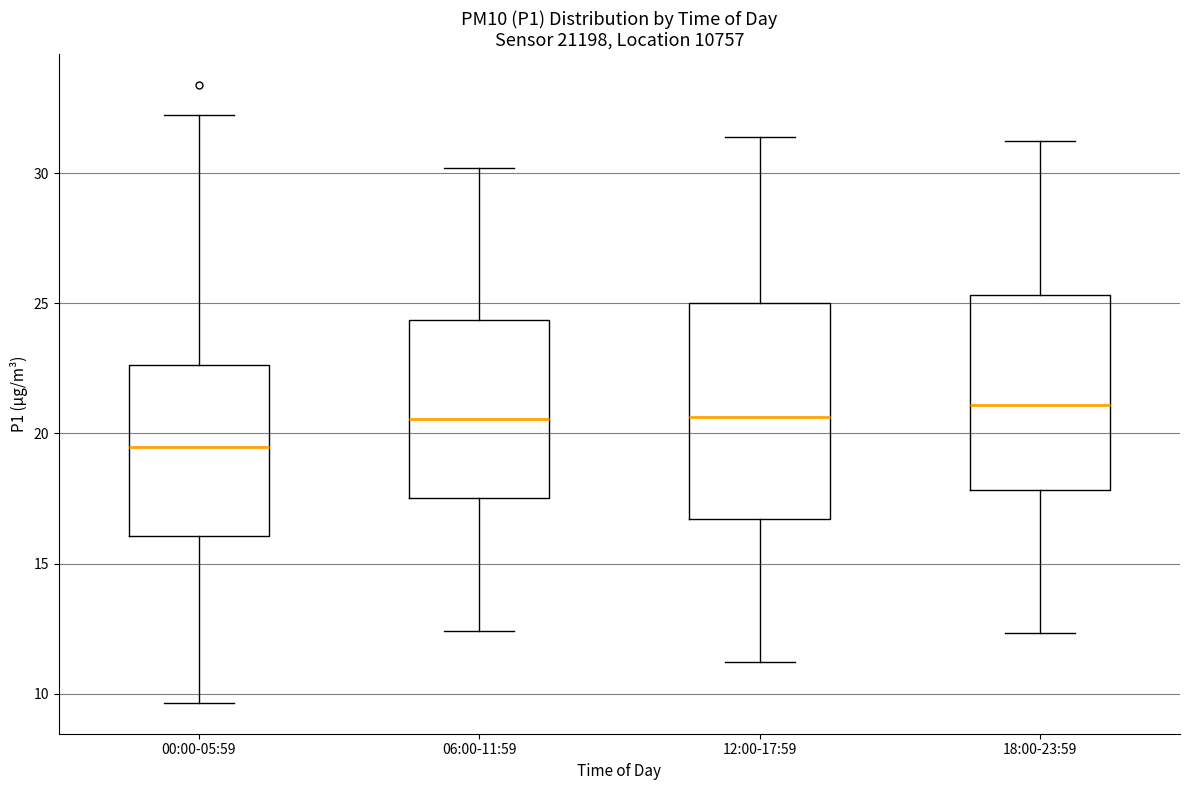

Where is the upper edge of the box for 06:00-11:59 on the y-axis? The values are not printed on the chart, so give them approximately, as read against the axis.

24.5